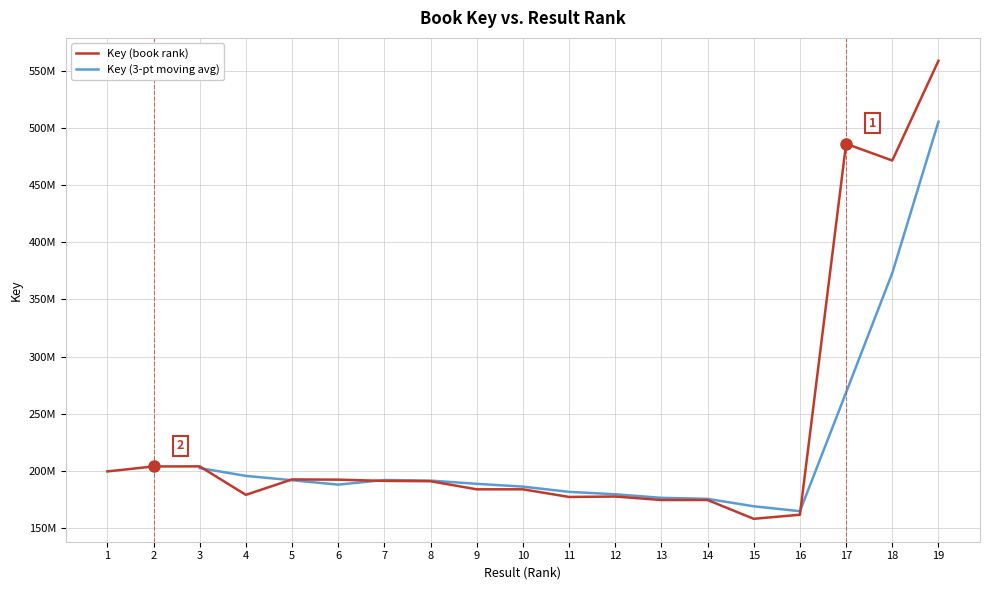

What is the value of the 19th point from the left?

558938203